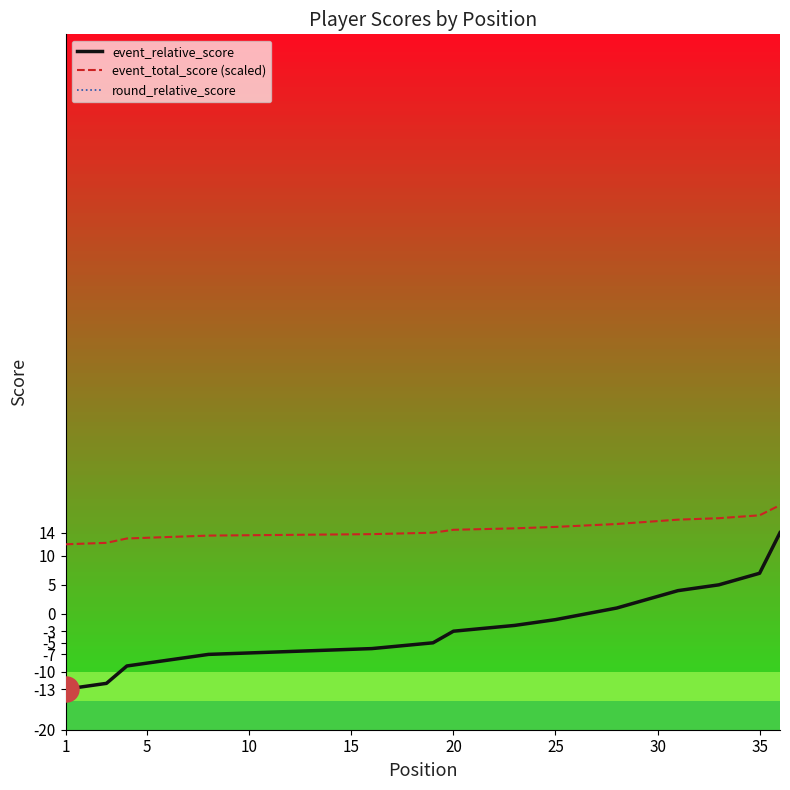

At how many categories does at least one series exceed -3?

36